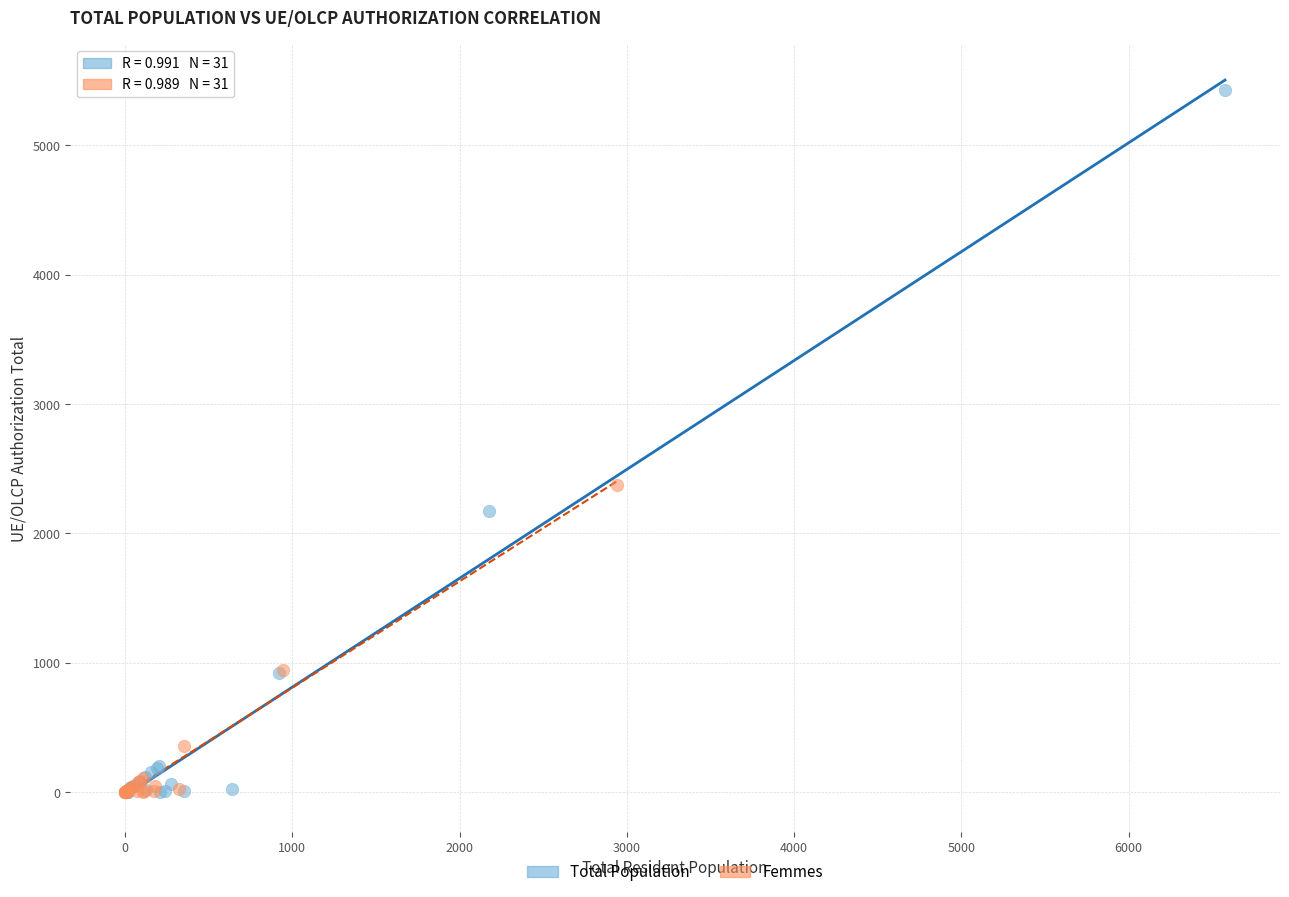

What are all the series names shown in the legend?

Total Population, Femmes